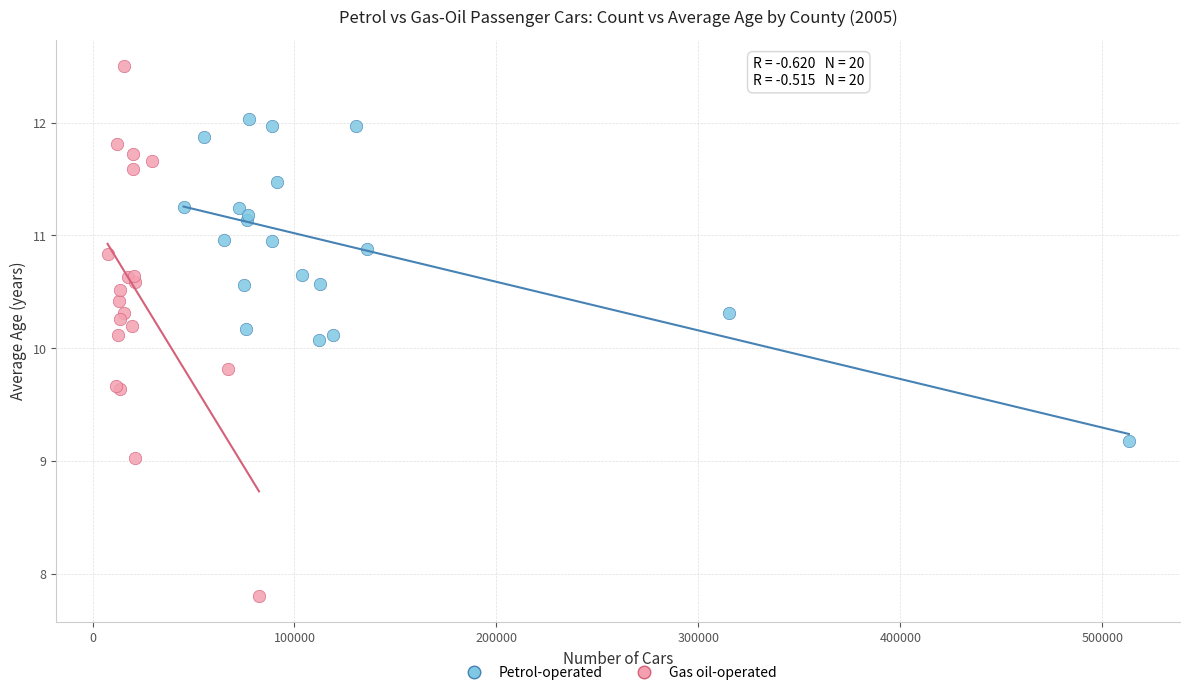

Which series contains the highest Y value?

Gas oil-operated